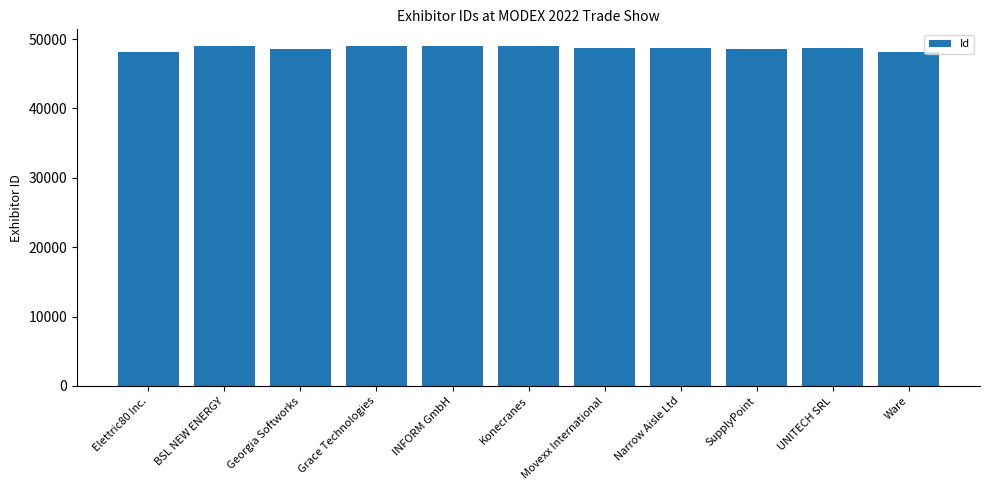

What is the ratio of the value at Konecranes to the value at Georgia Softworks?

1.0